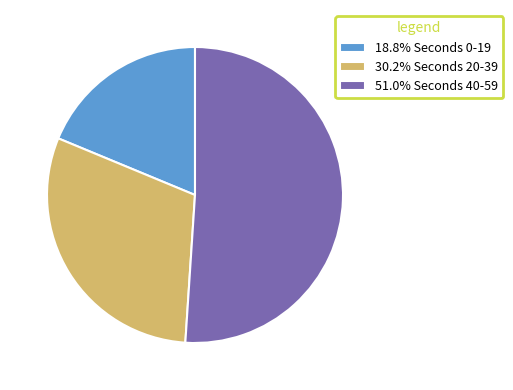

Does any single category account for the majority?

Yes